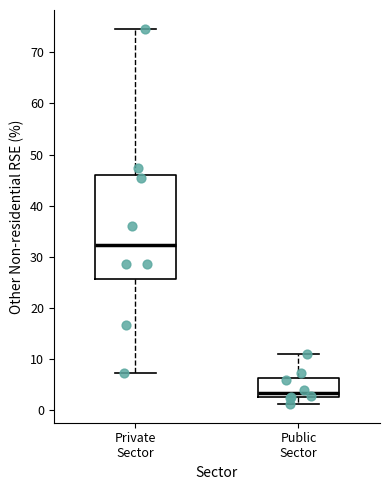

Reading left to right, transcribe this box plot: for each box, give where its median line is, the range the box spans, and where its two whiskers end, as read against the y-axis. The values are not printed on the chart, so give them approximately, as read against the axis.

Private Sector: median 32, box 26 to 46, whiskers 7 to 75
Public Sector: median 3, box 2 to 6, whiskers 1 to 11